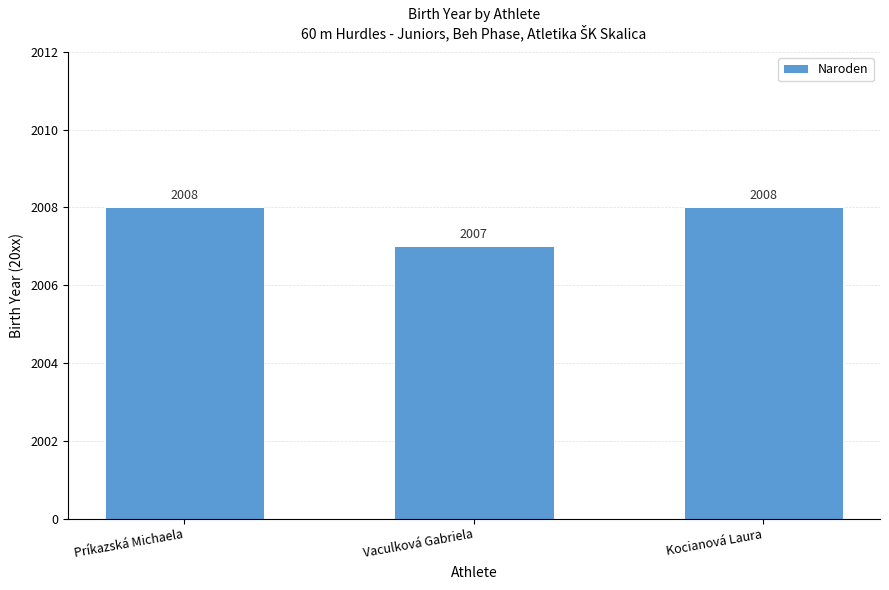

Does the chart contain any negative values?

No